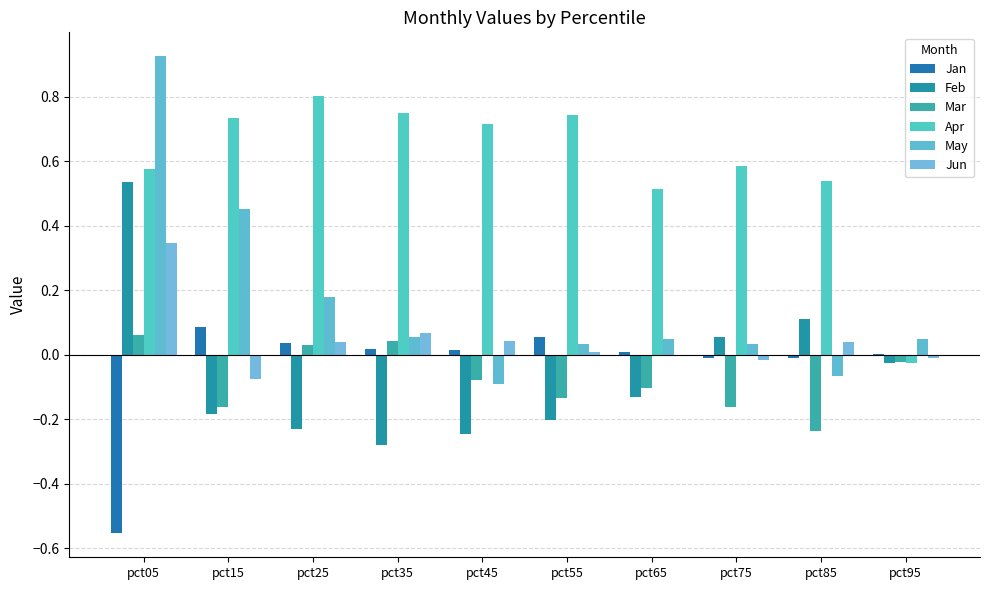

What are all the series names shown in the legend?

Jan, Feb, Mar, Apr, May, Jun